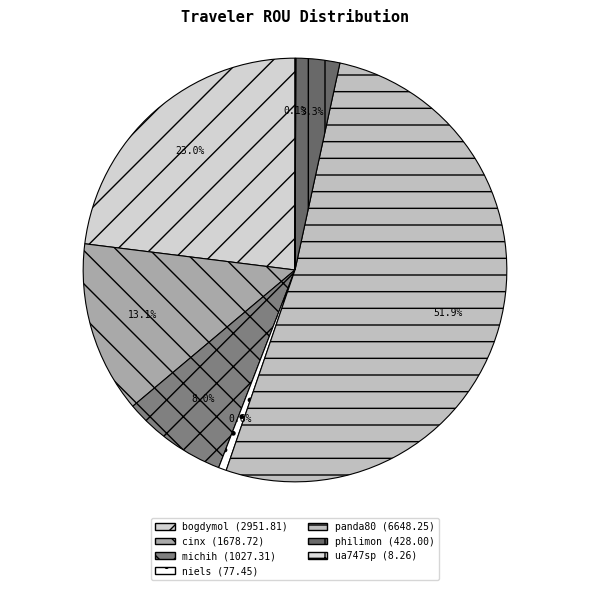

True or false: bogdymol accounts for 16% of the total.

False